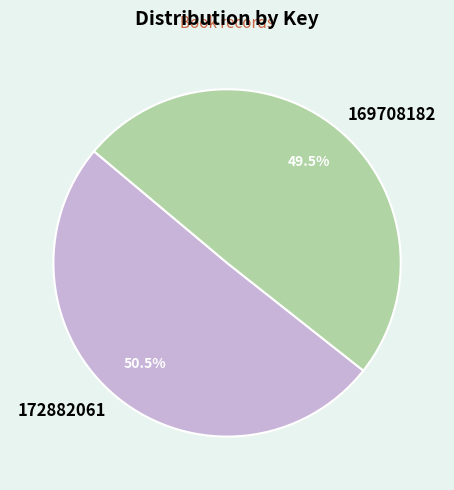

Does 169708182 represent more than half of the total?

No